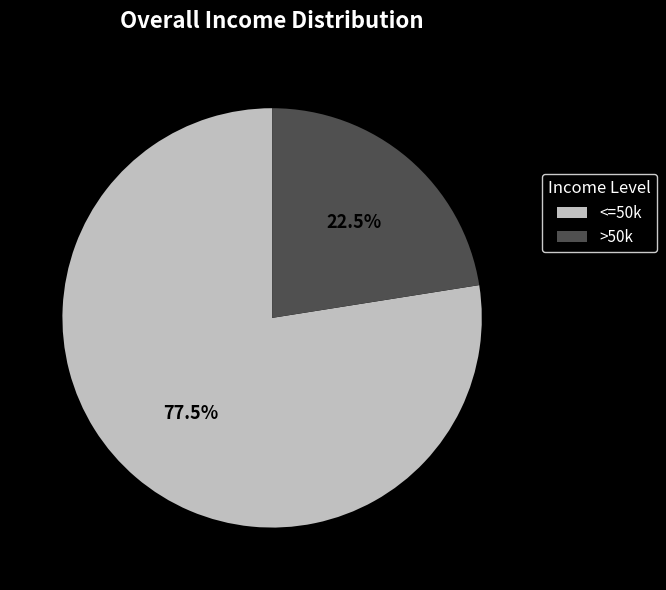

What is the majority slice?

<=50k